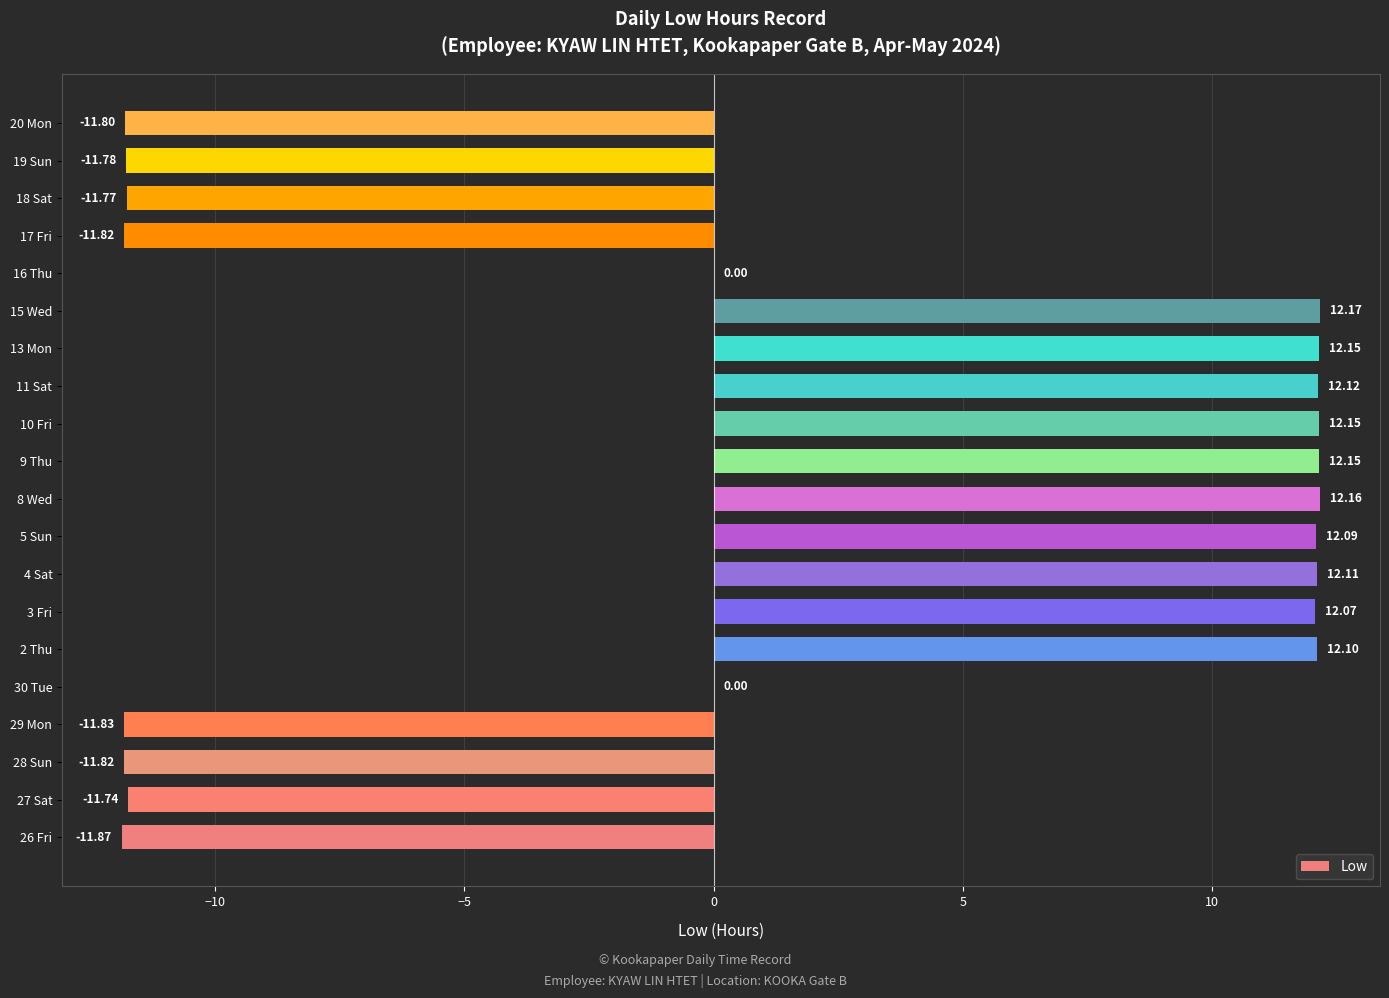

What is the change in value from 26 Fri to 13 Mon?

+24.0